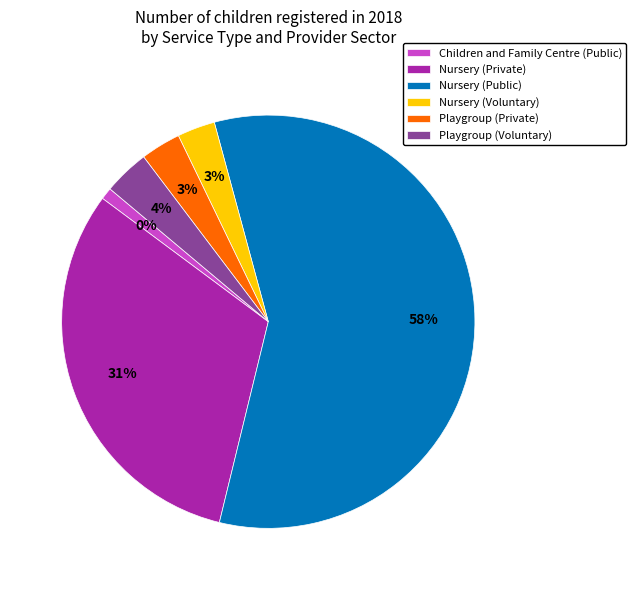

To the nearest percent, what is the combined percentage of Nursery (Private) and Nursery (Public)?

89%